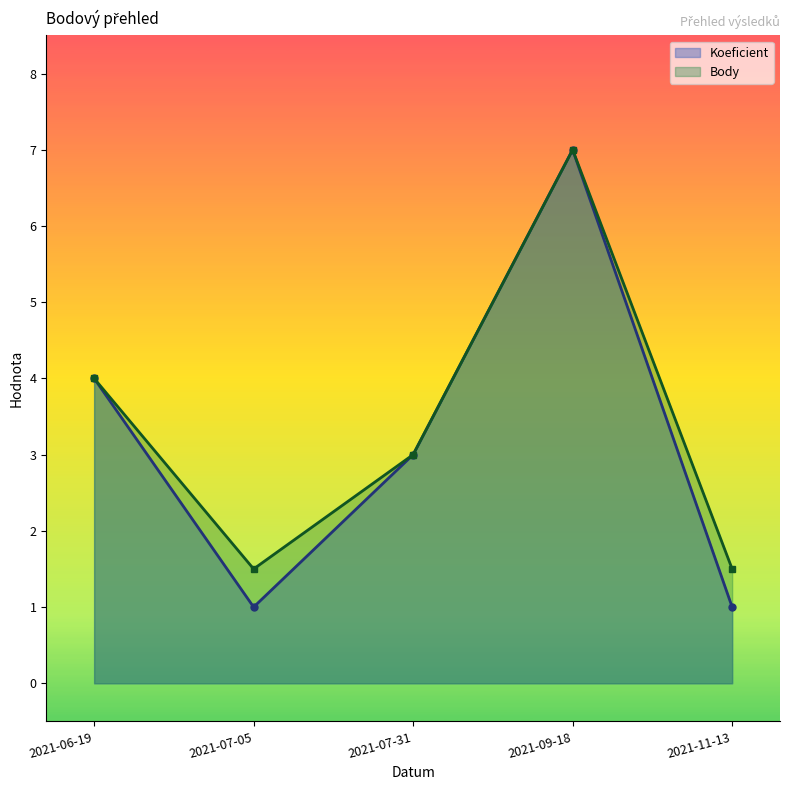

Reading left to right, list all the values displayed in this chart.

Koeficient: 2021-06-19=4.0	2021-07-05=1.0	2021-07-31=3.0	2021-09-18=7.0	2021-11-13=1.0
Body: 2021-06-19=4.0	2021-07-05=1.5	2021-07-31=3.0	2021-09-18=7.0	2021-11-13=1.5